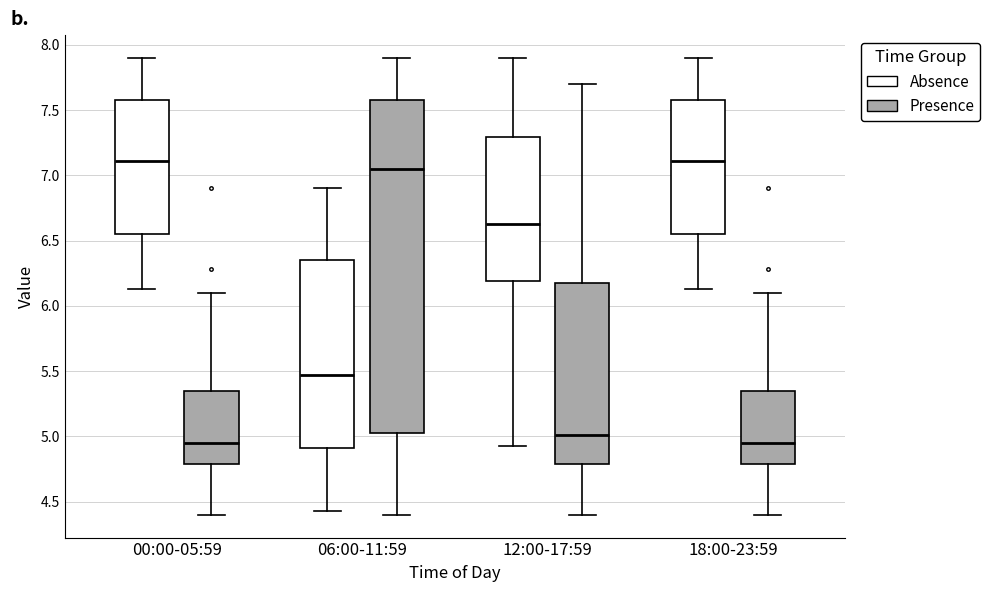

Where does the median line of the box for 06:00-11:59 (Absence) sit on the y-axis? The values are not printed on the chart, so give them approximately, as read against the axis.

5.45